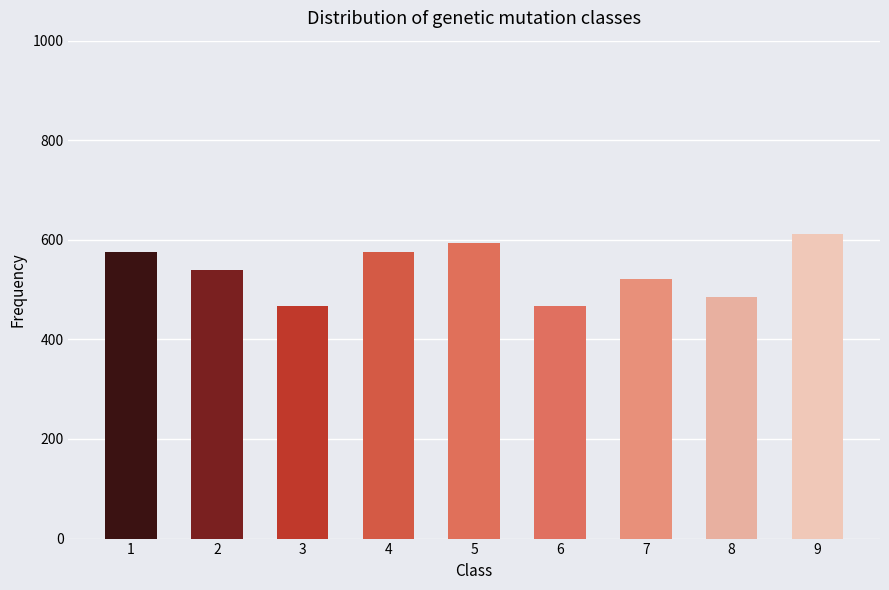

The value at 2 is 163. True or false?

False